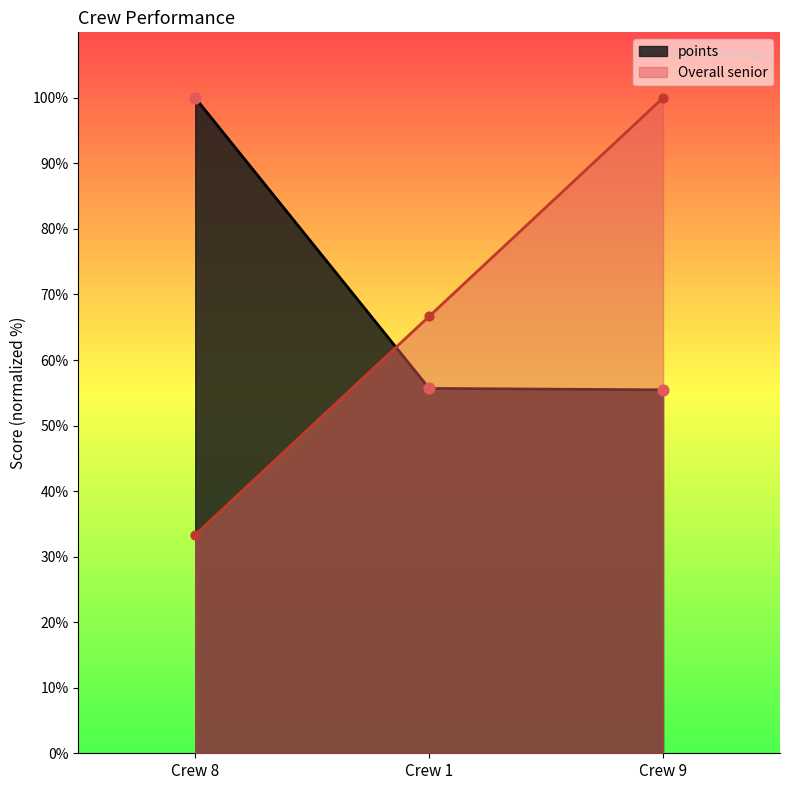

Which series reaches the maximum Y coordinate?

points